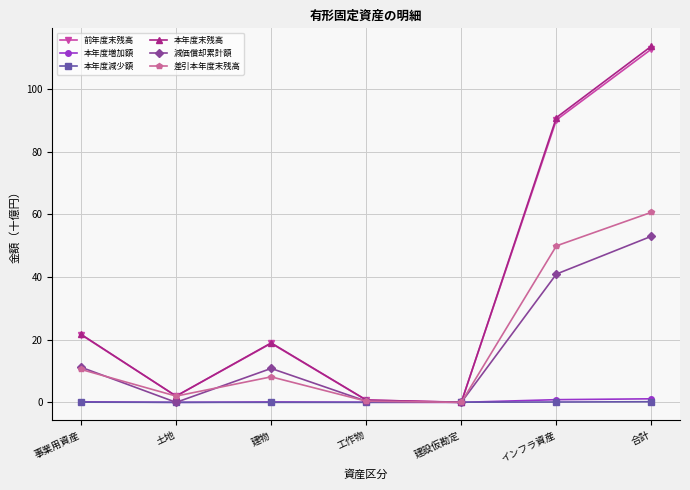

After their last crossing, which series has the higher values: 本年度末残高 or 前年度末残高?

本年度末残高